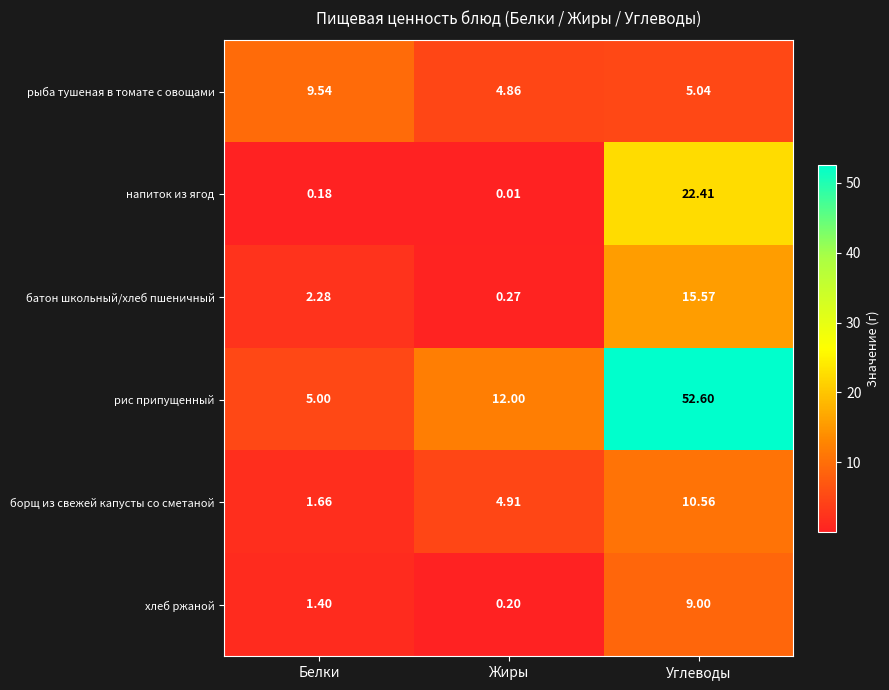

At which label is хлеб ржаной closest to 4?

Белки